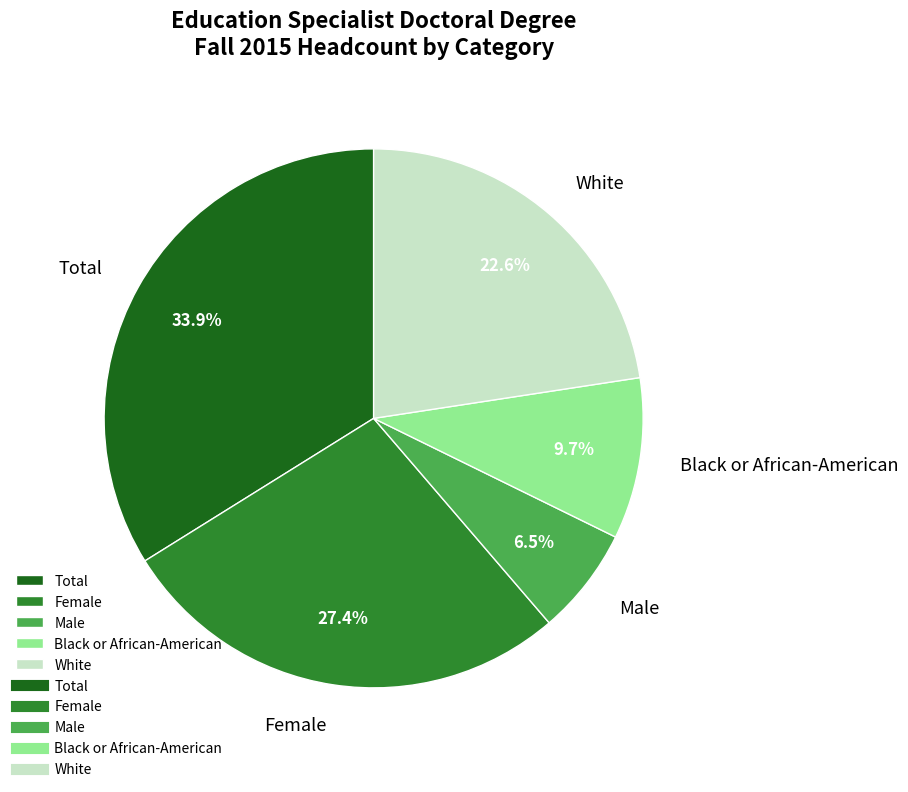

To the nearest percent, what percentage of the pie is Total?

34%